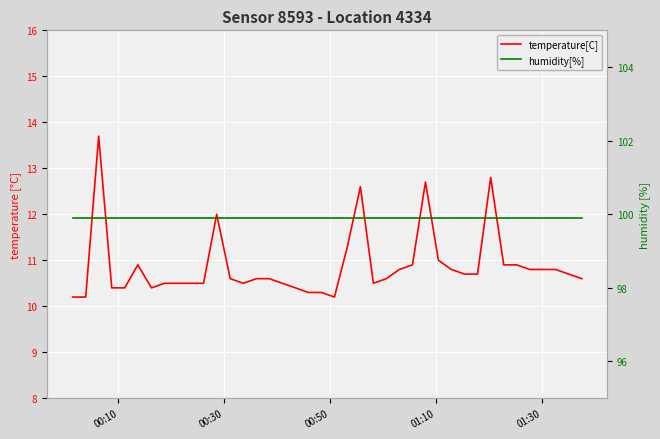

True or false: temperature[C] and humidity[%] cross at least once.

False